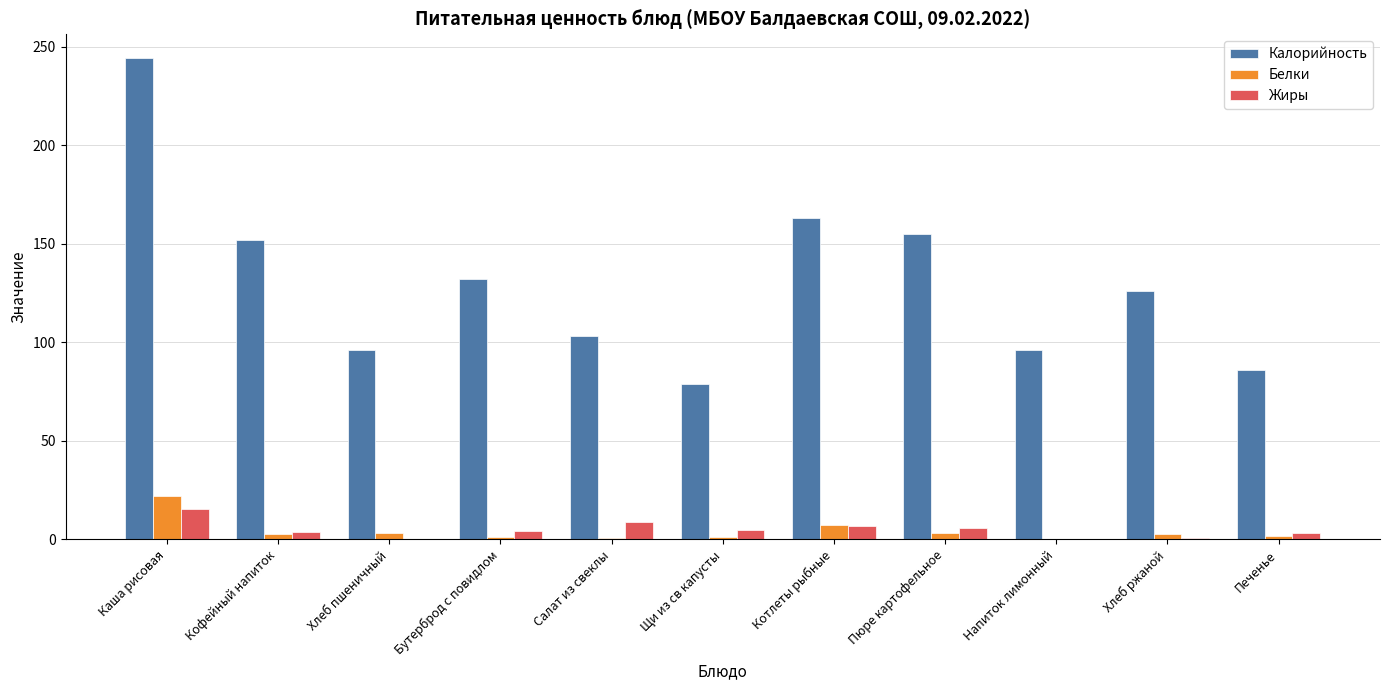

How many groups of bars are there?

11